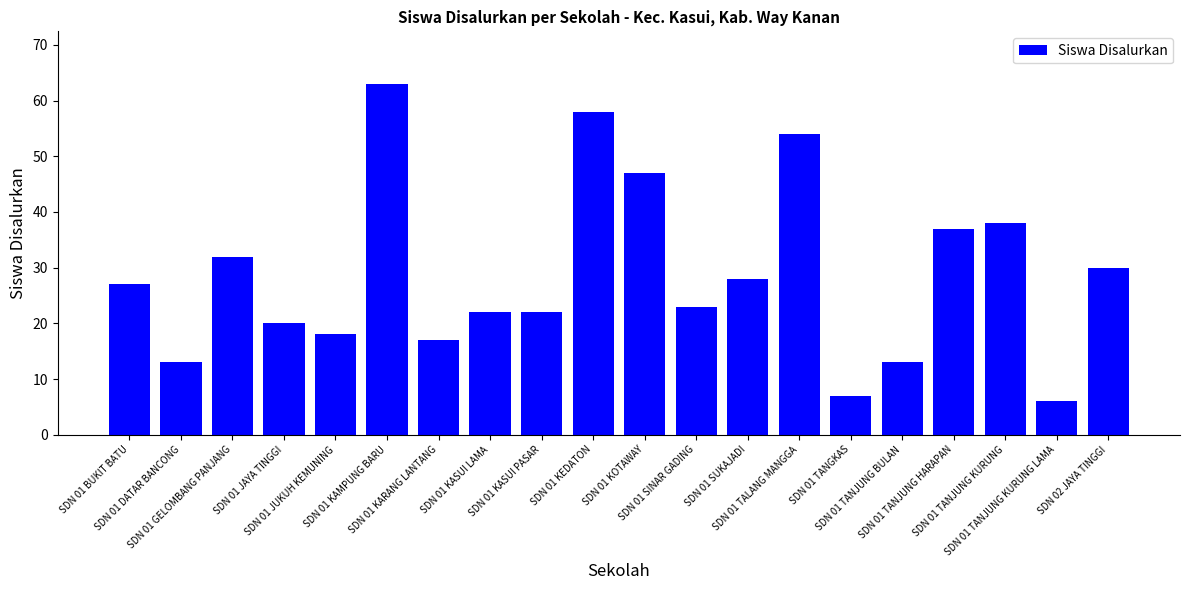

What is the change in value from SDN 01 KASUI LAMA to SDN 01 KOTAWAY?

+25